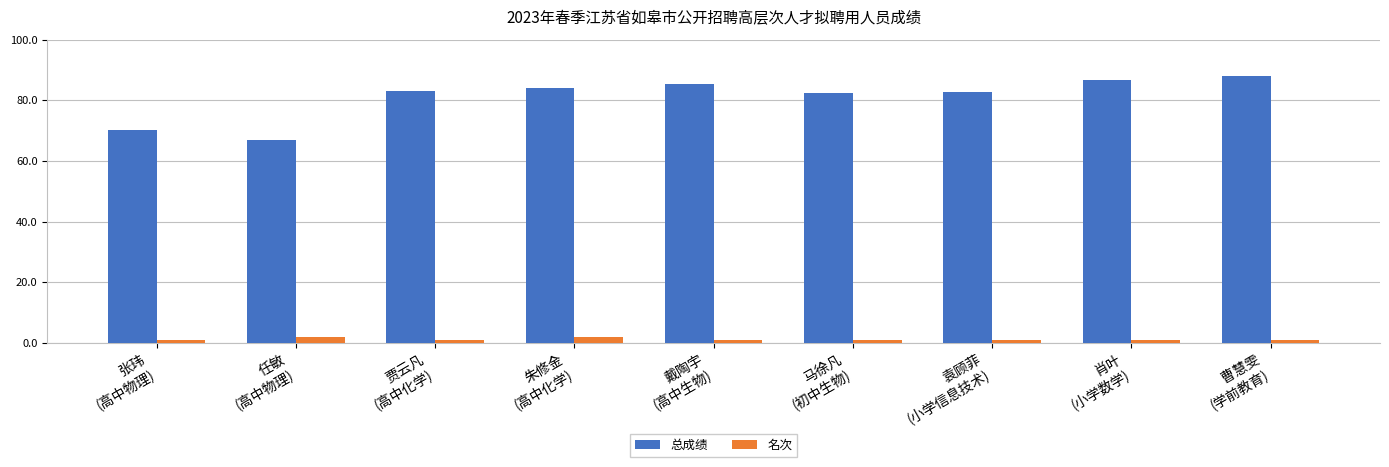

How many data points does each series have?

9